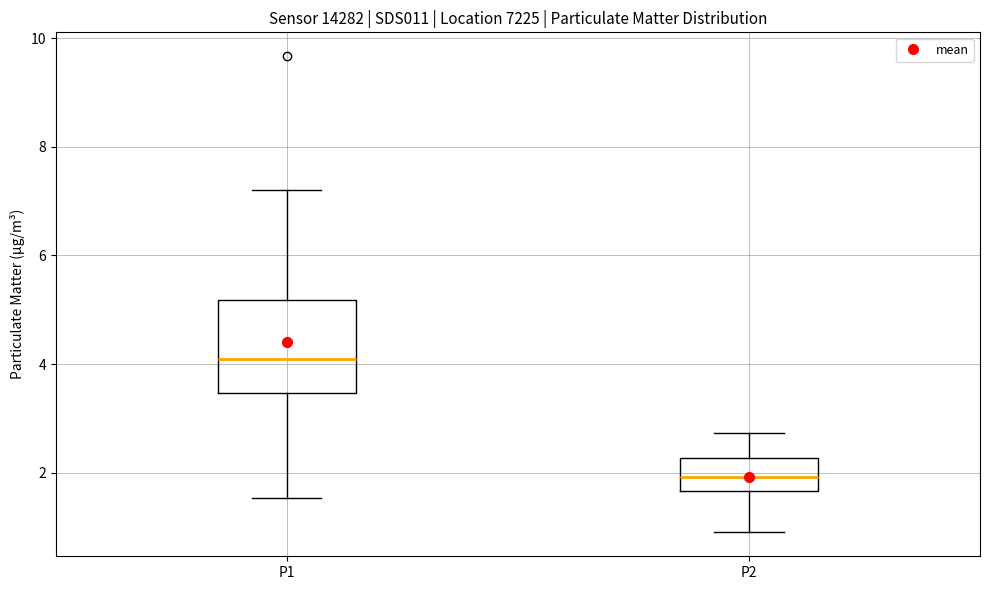

Where does the lower whisker of the box for P2 end on the y-axis? The values are not printed on the chart, so give them approximately, as read against the axis.

1.0